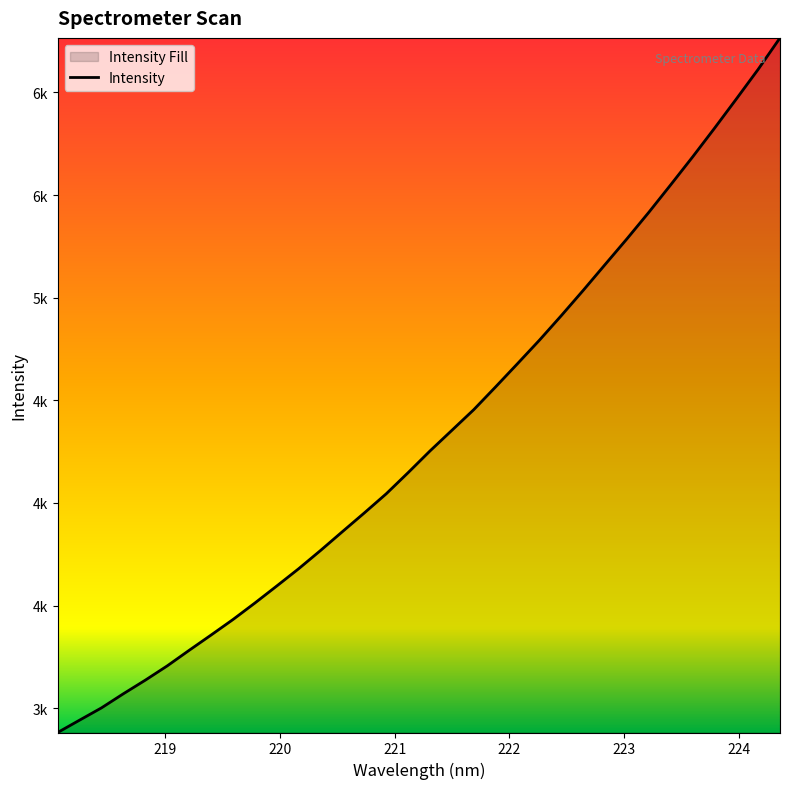

What is the sum of all values?

147188.9